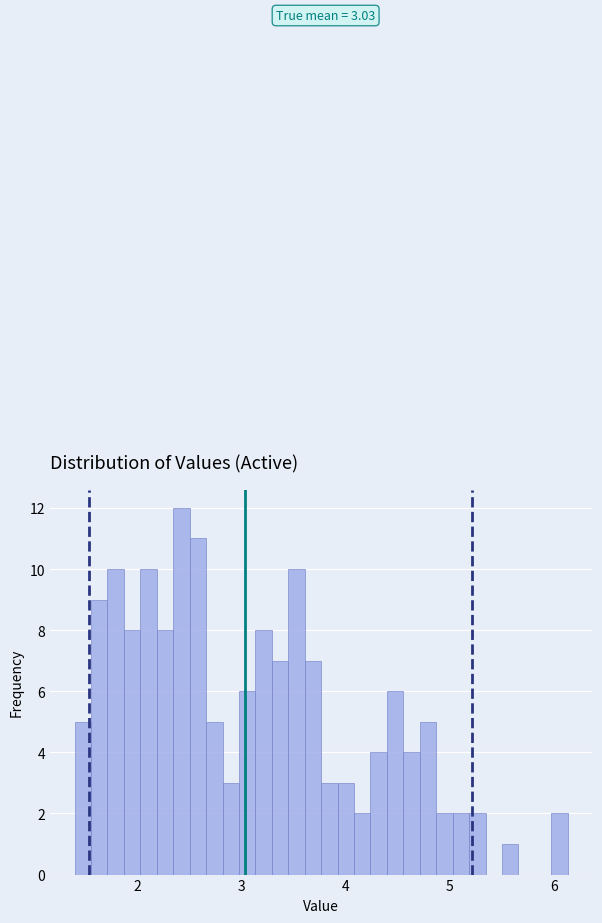

Read against the x-axis, roughly where is the centre of the tallest bar?

2.4